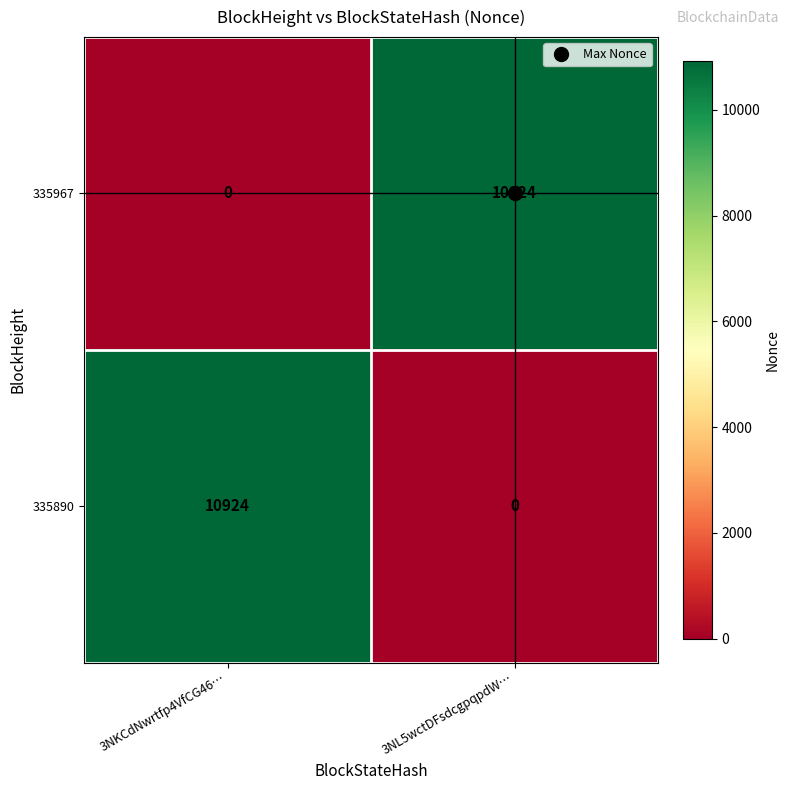

What is the maximum value for 335890?

10924